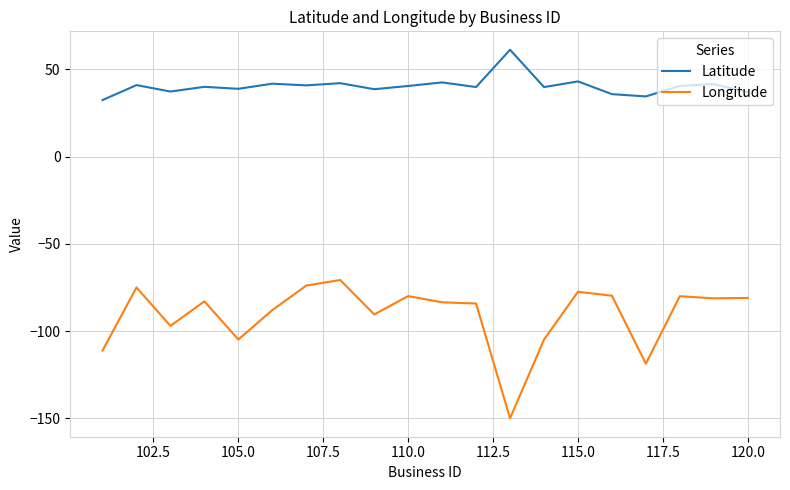

Does the chart have visible grid lines?

Yes